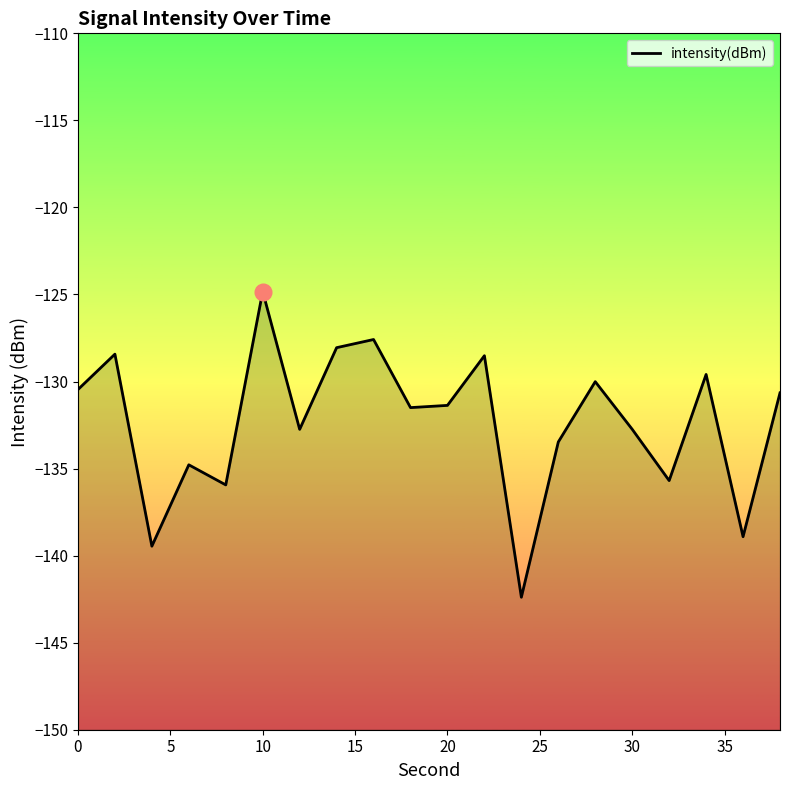

What is the value of the 7th point from the left?

-132.7